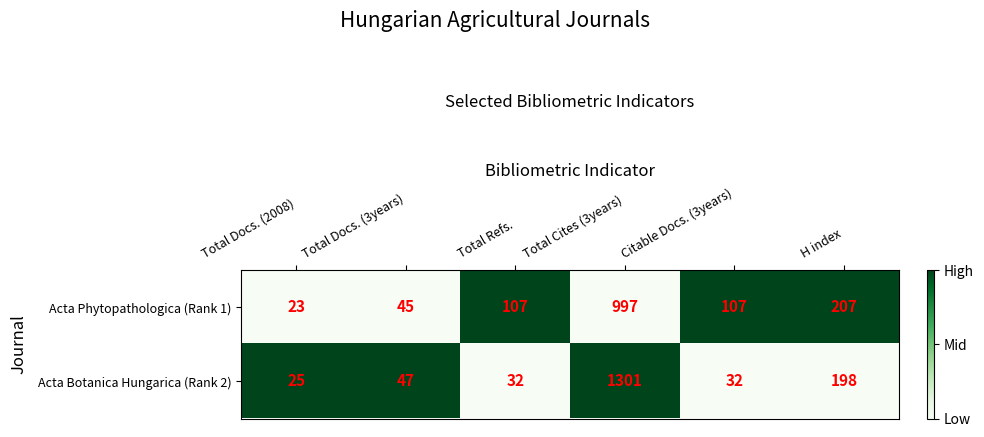

What is the difference between the Acta Phytopathologica (Rank 1) values at Total Docs. (2008) and Citable Docs. (3years)?

84